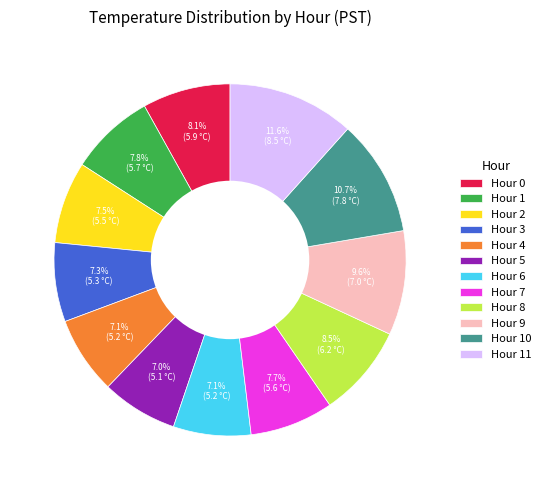

Is it true that Hour 10 is 11% of the pie?

True